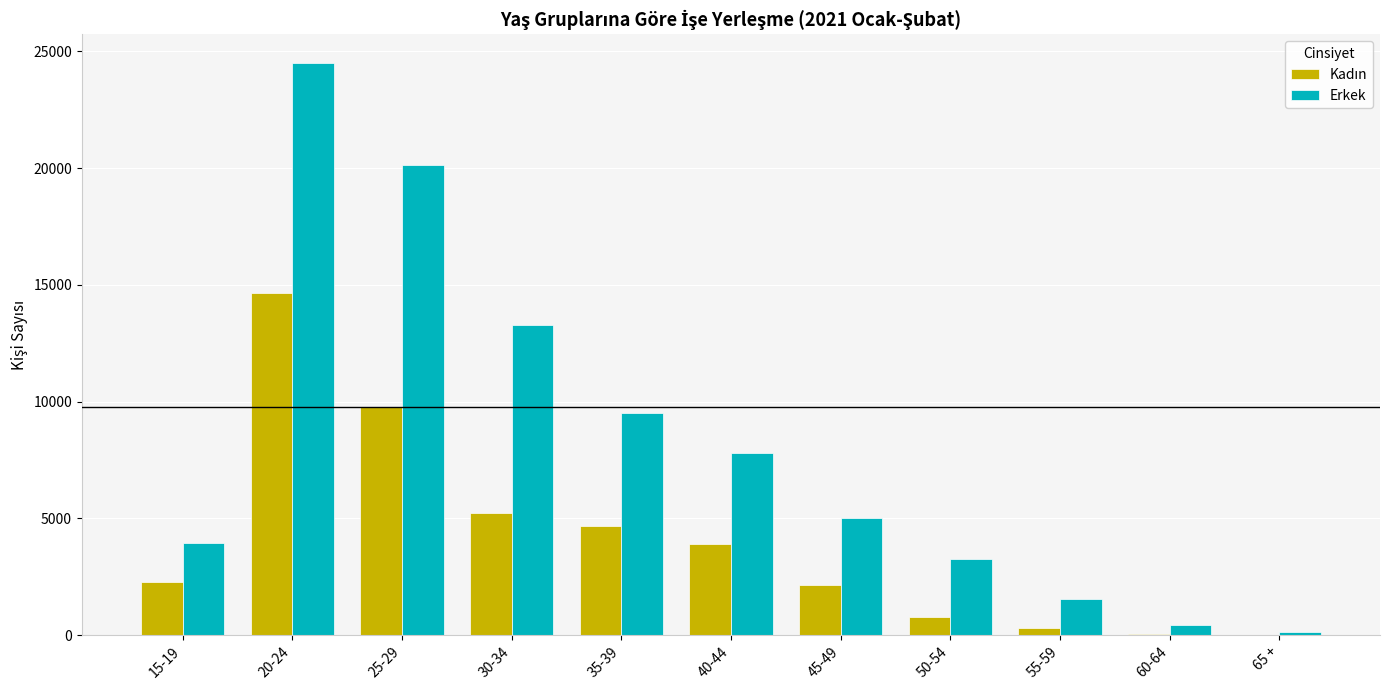

Which series changed the most between 30-34 and 55-59?

Erkek